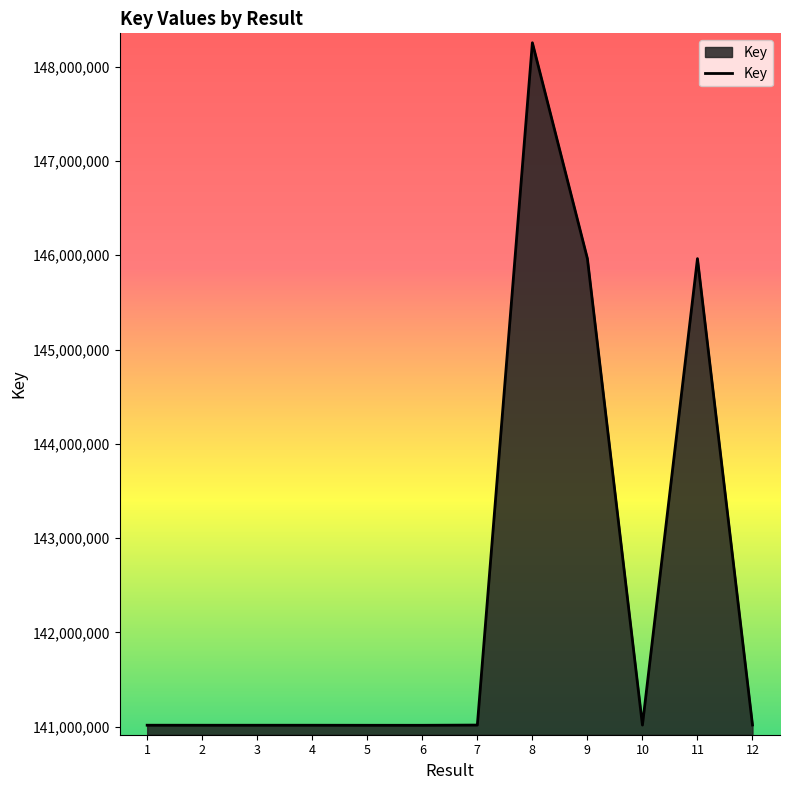

What is the difference between the maximum and minimum values?

7239890